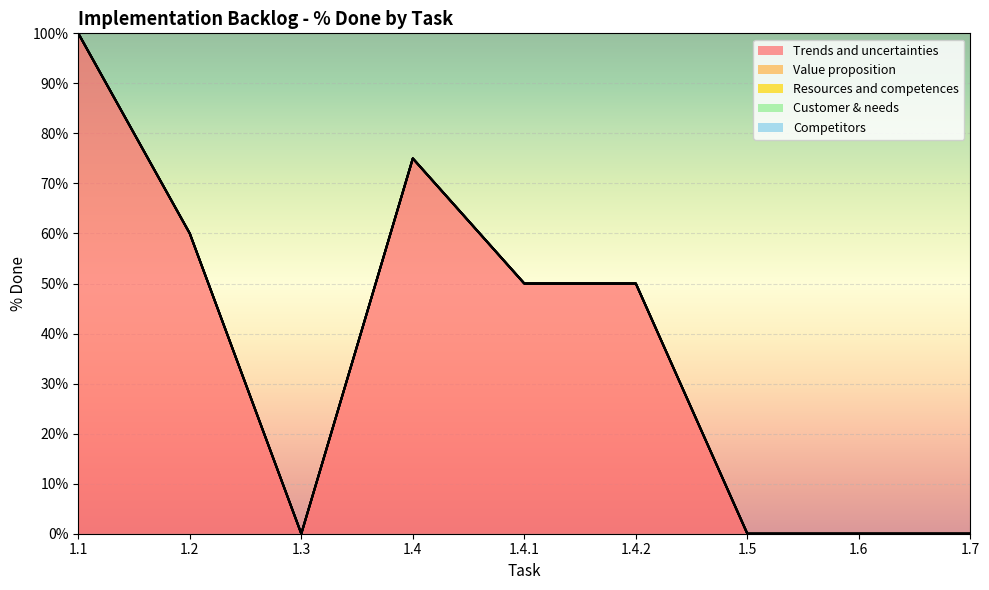

Reading left to right, list all the values displayed in this chart.

Trends and uncertainties: 1.0	0.6	0.0	0.8	0.5	0.5	0.0	0.0	0.0
Value proposition: 0.0	0.0	0.0	0.0	0.0	0.0	0.0	0.0	0.0
Resources and competences: 0.0	0.0	0.0	0.0	0.0	0.0	0.0	0.0	0.0
Customer & needs: 0.0	0.0	0.0	0.0	0.0	0.0	0.0	0.0	0.0
Competitors: 0.0	0.0	0.0	0.0	0.0	0.0	0.0	0.0	0.0